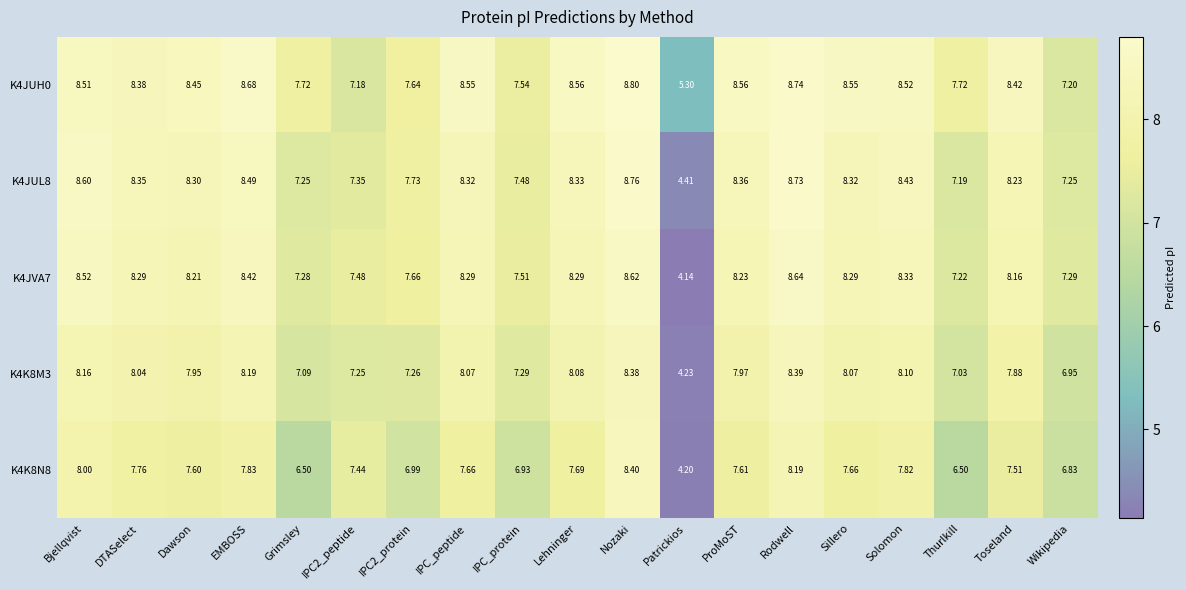

At which category does the chart reach its peak across all series?

Nozaki